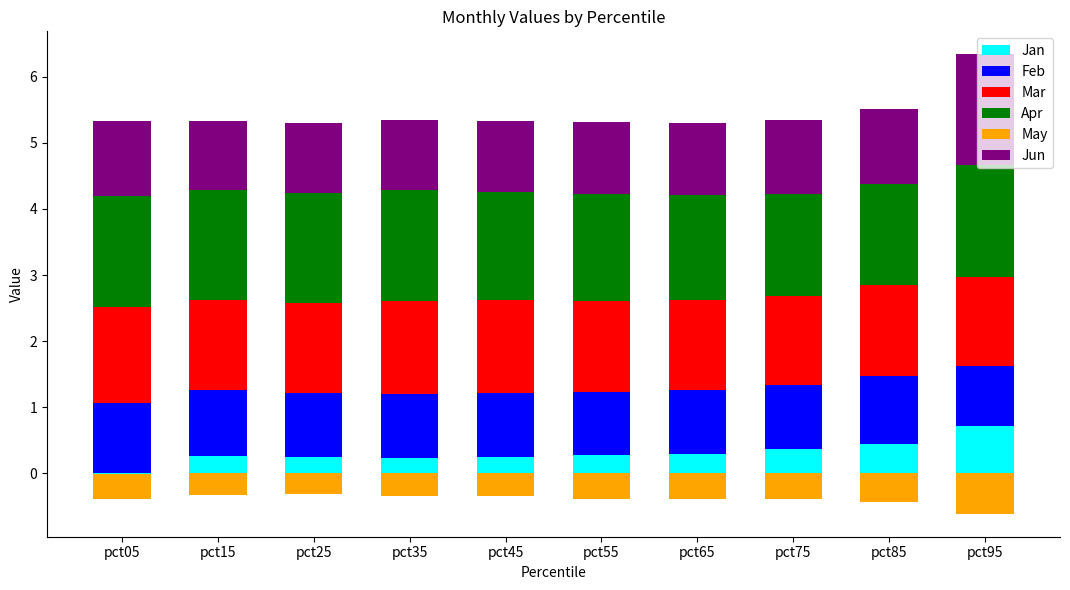

What is the difference between the Apr values at pct75 and pct25?

0.1